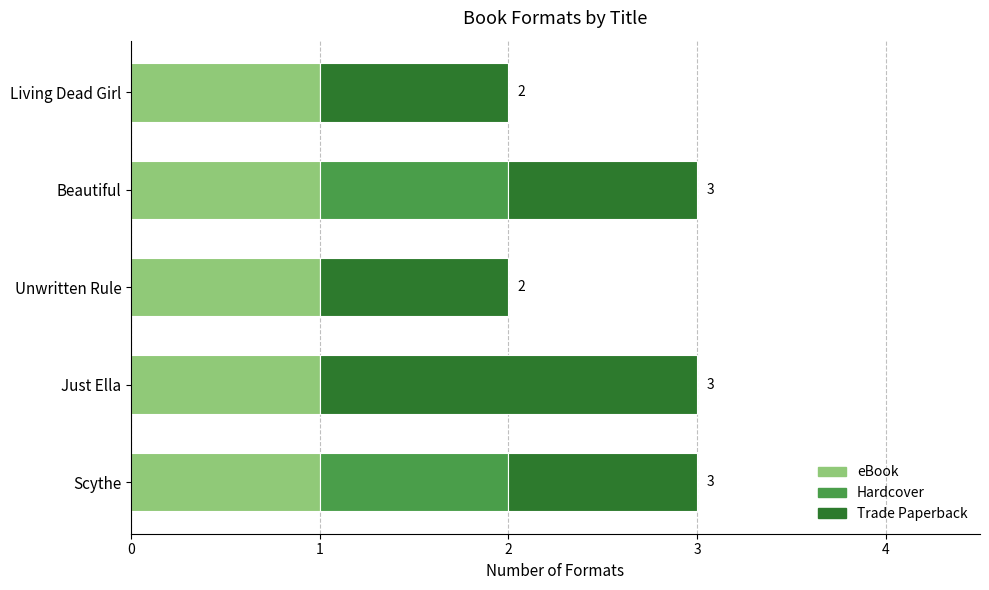

Is it true that eBook equals 1 at Unwritten Rule?

True